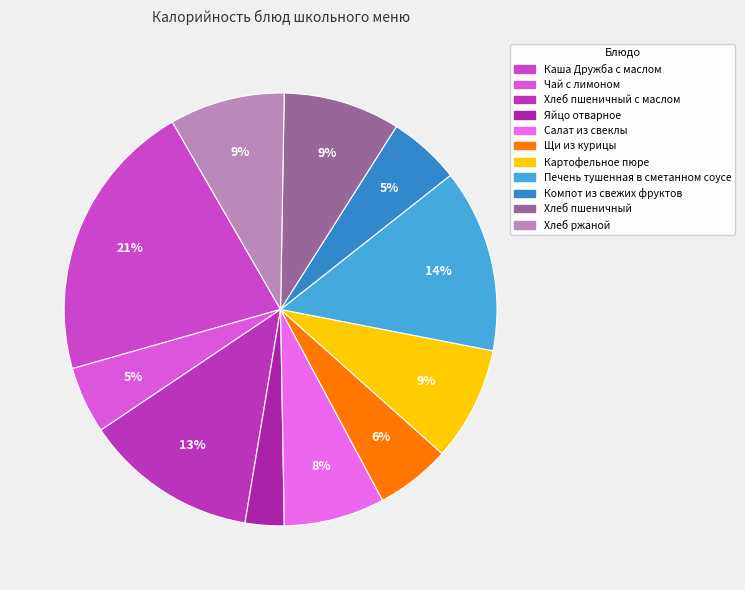

Is there any slice that represents more than half of the pie?

No